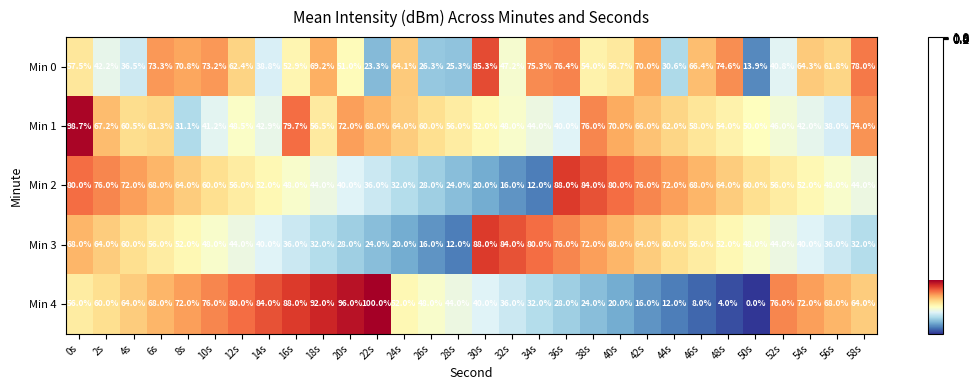

Between 14s and 32s, which series saw the biggest shift?

Min 4